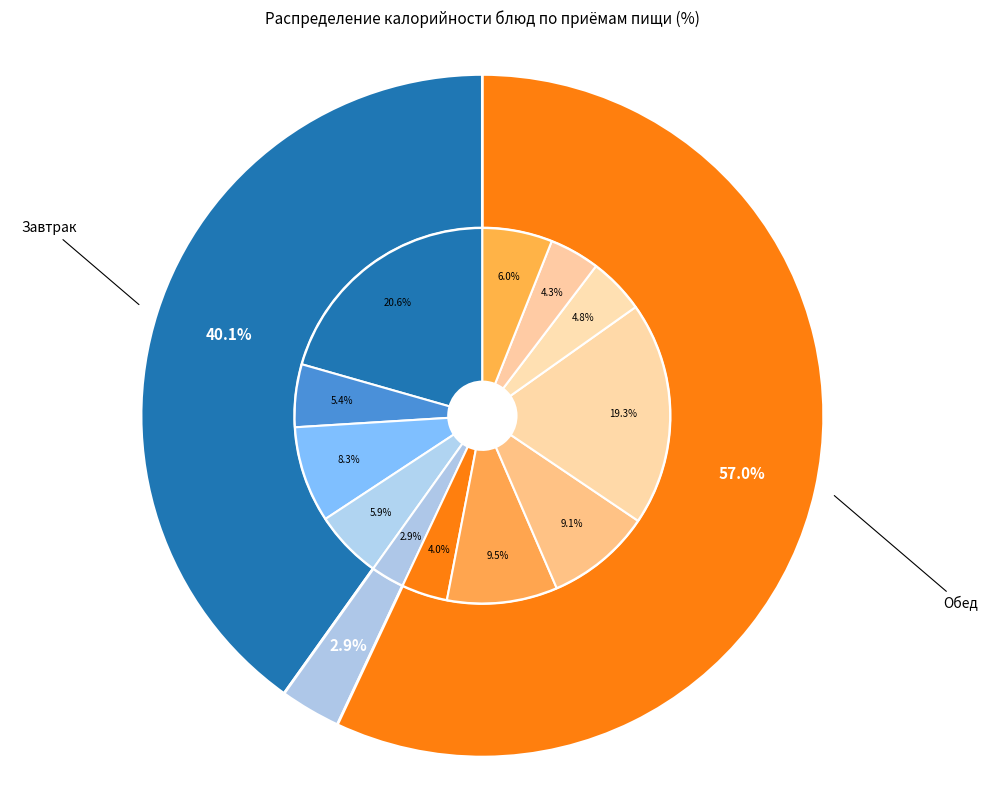

Does Фрукт account for over 50% of the chart?

No